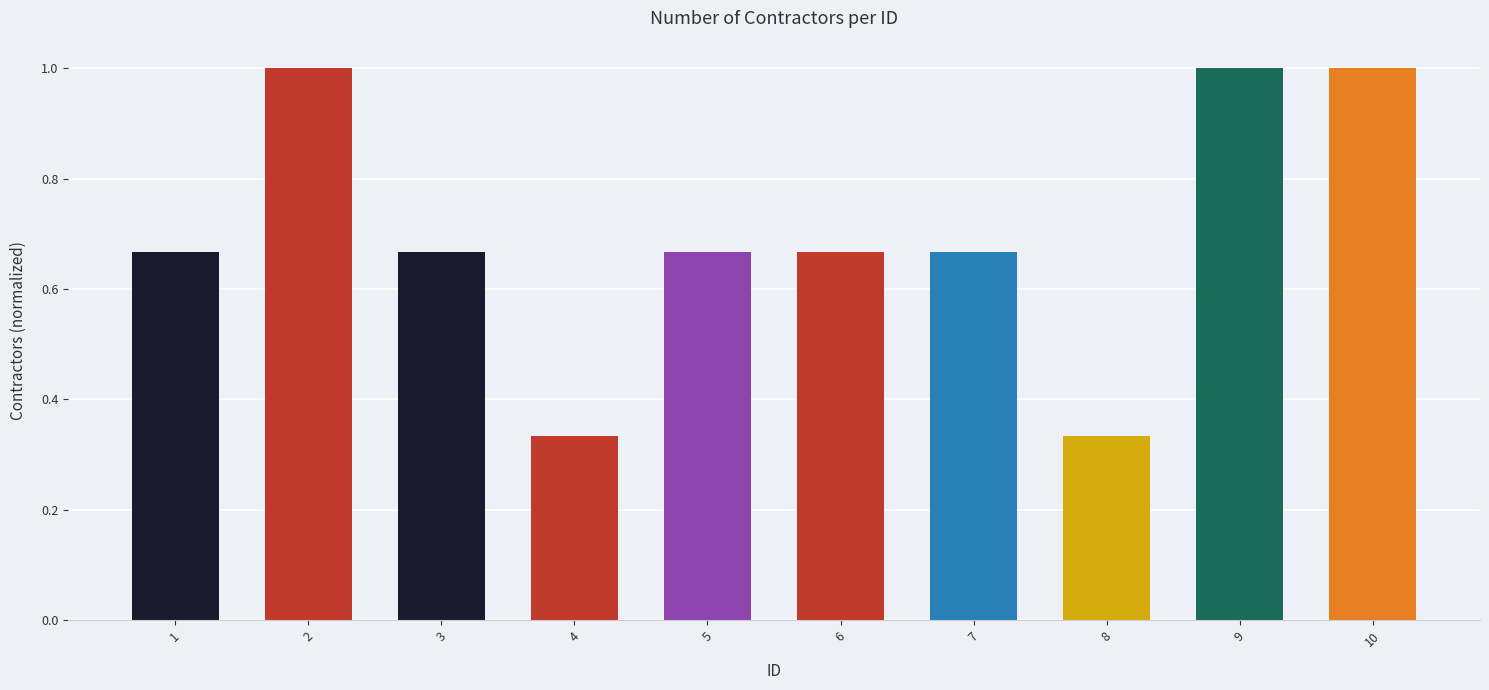

What is the sum of the values at 10 and 4?

1.3